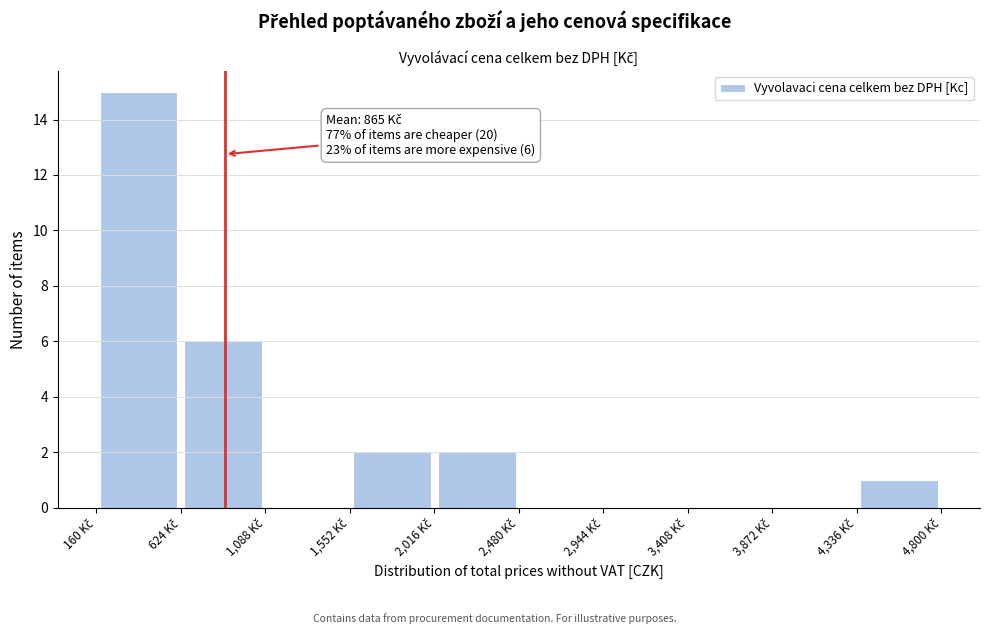

Which range on the x-axis has the tallest bar?

150 to 600